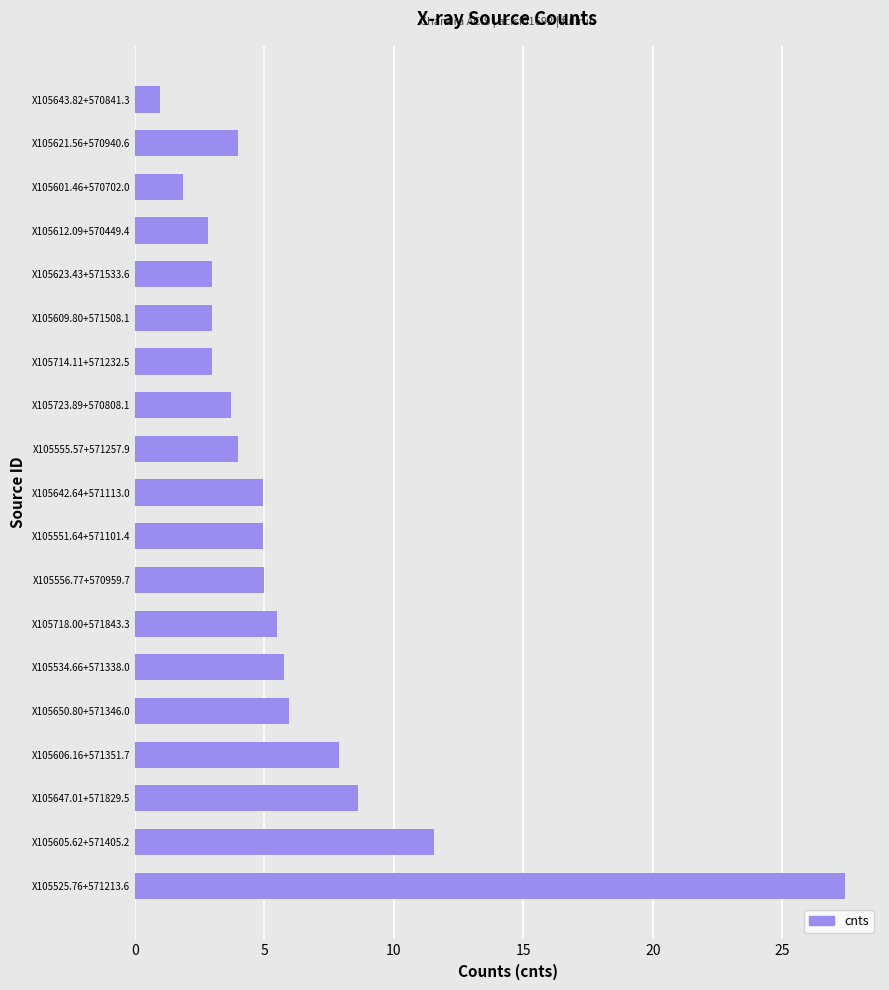

What is the difference between the maximum and minimum values?

26.4